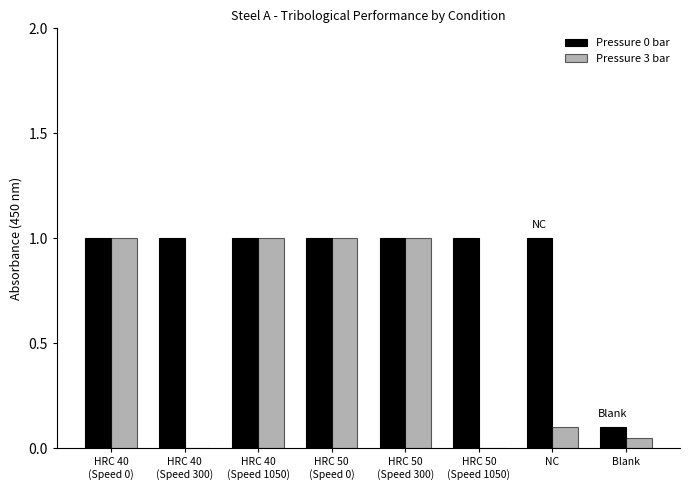

What is the greatest value displayed?

1.0